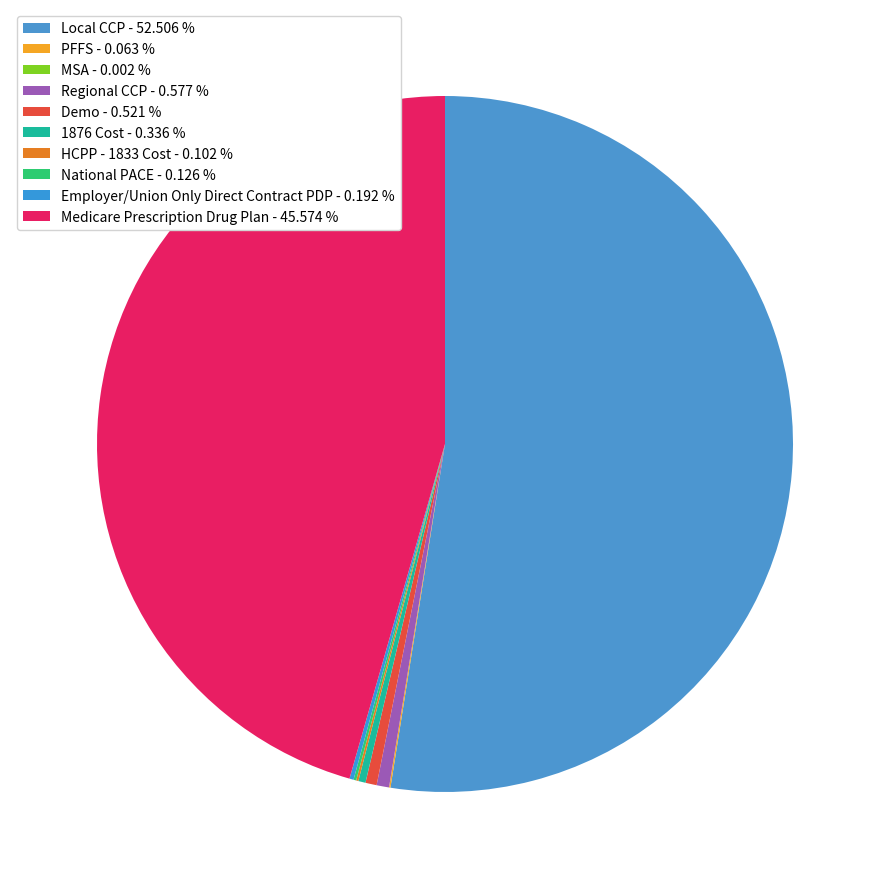

Is it true that 1876 Cost is 6% of the pie?

False